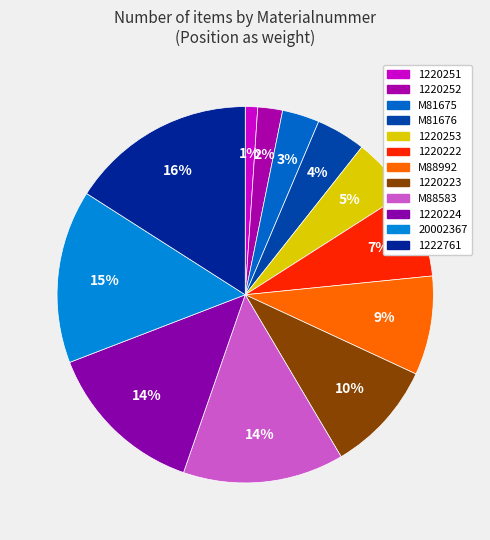

Which category has the smallest portion of the pie?

1220251